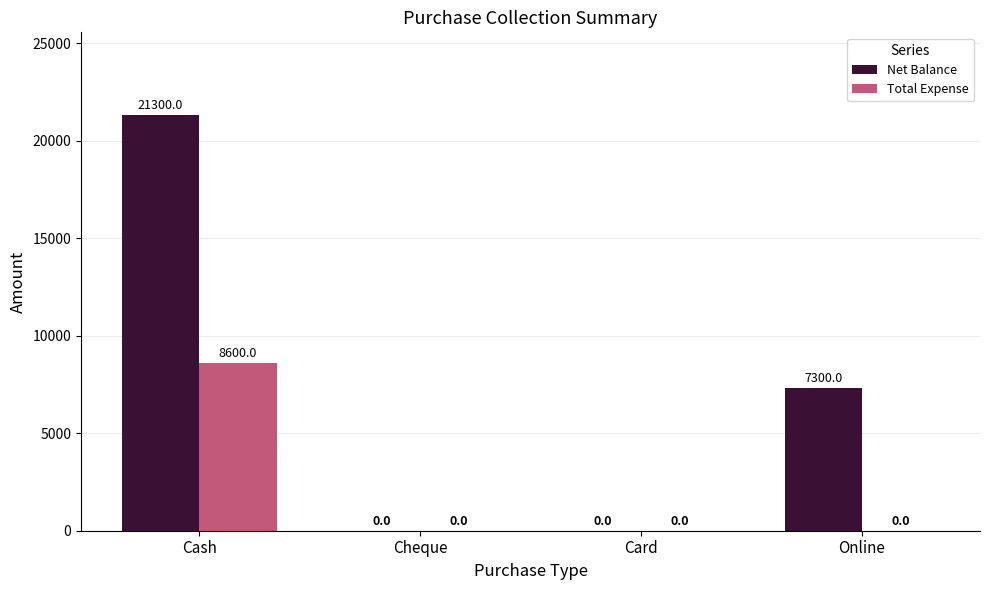

True or false: Net Balance has a value of -13276 at Card.

False